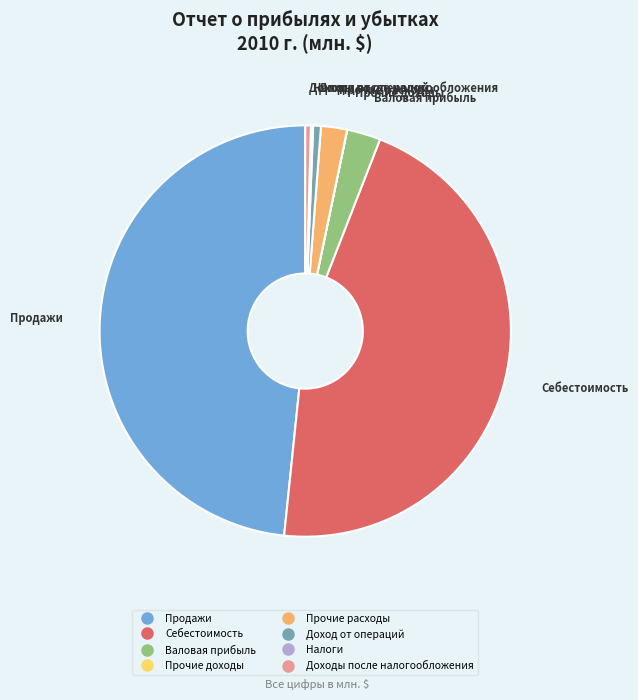

Combined, do Себестоимость and Доход от операций account for over 50%?

No